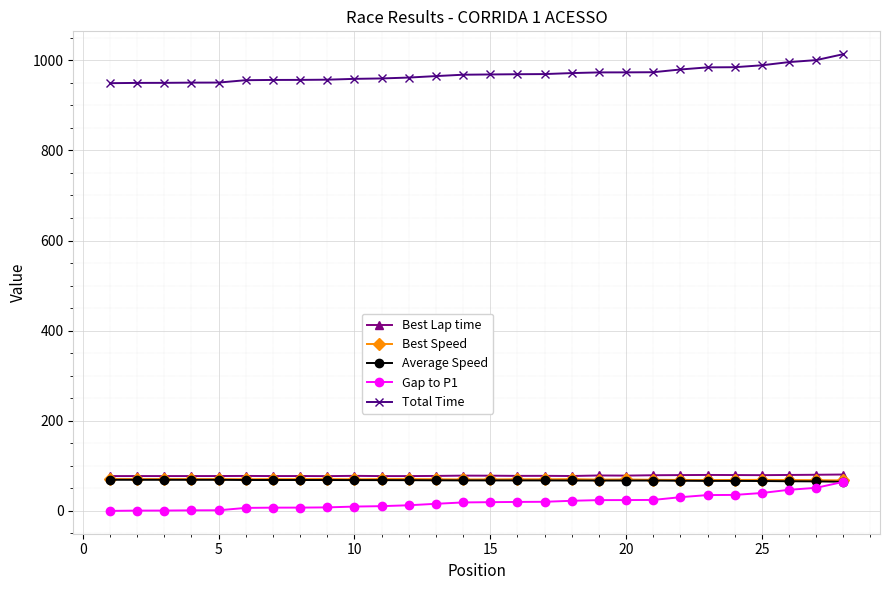

How many lines are shown in the chart?

5